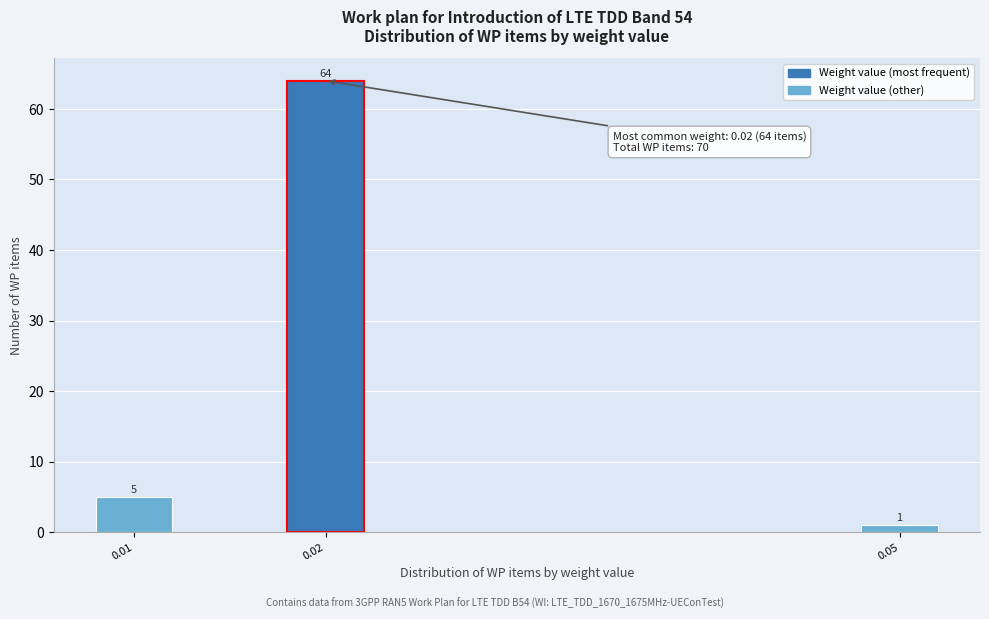

Reading left to right, list all the values displayed in this chart.

5	64	1